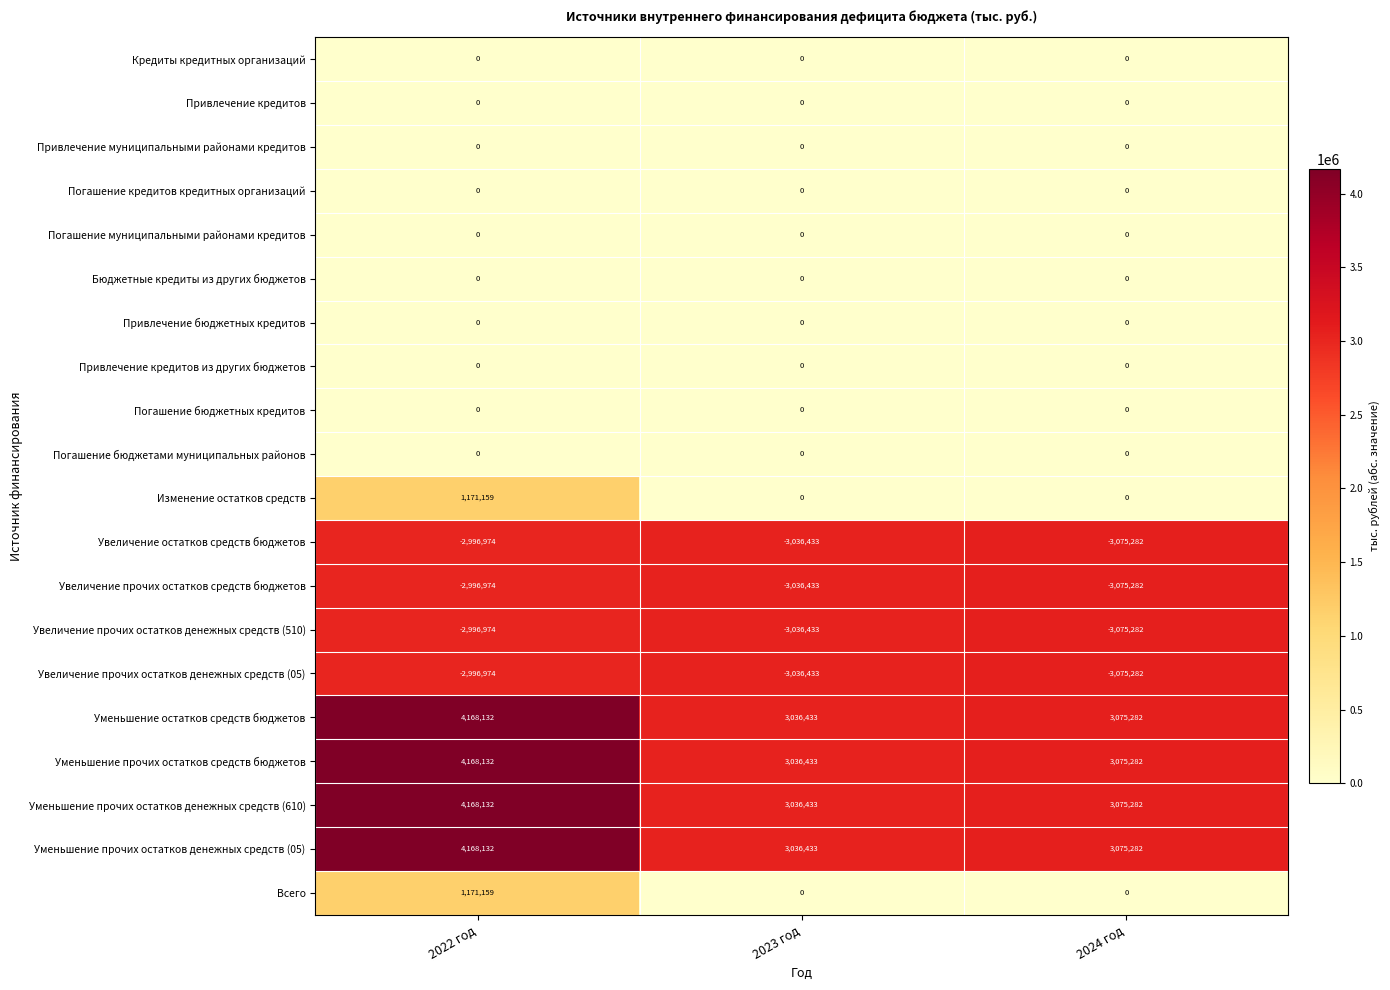

What is the spread (max minus min) of values at 2024 год?

6150564